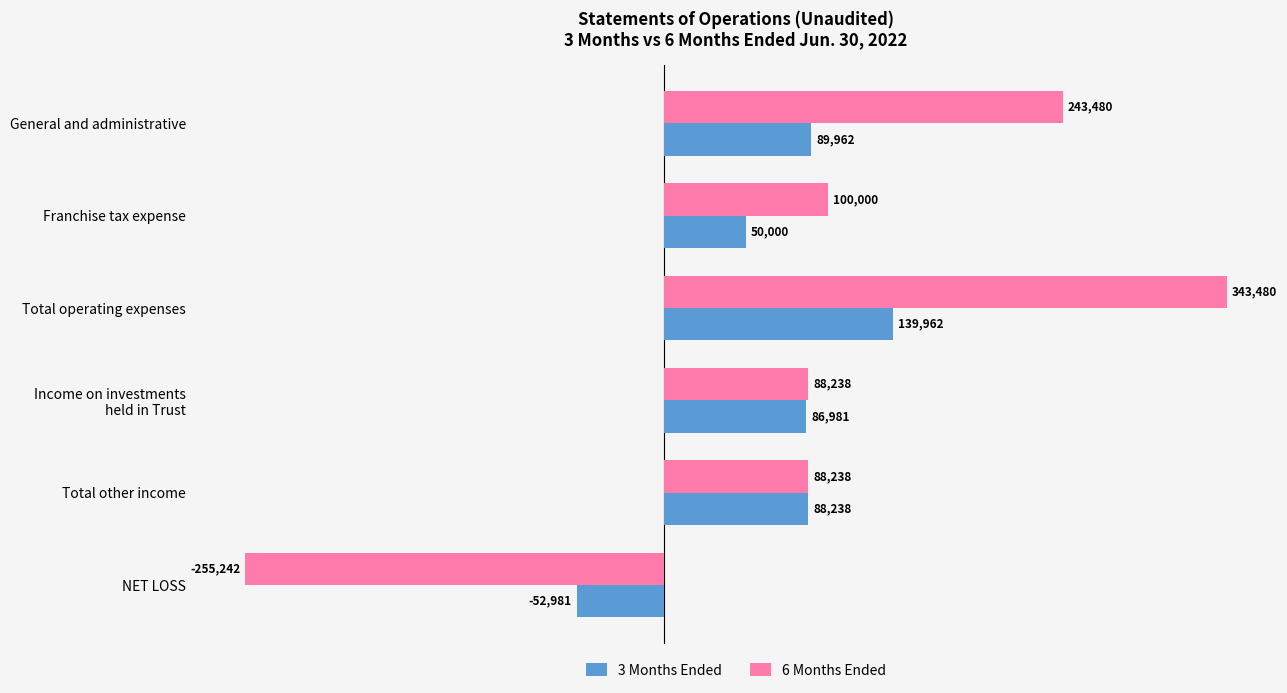

What are all the series names shown in the legend?

3 Months Ended, 6 Months Ended